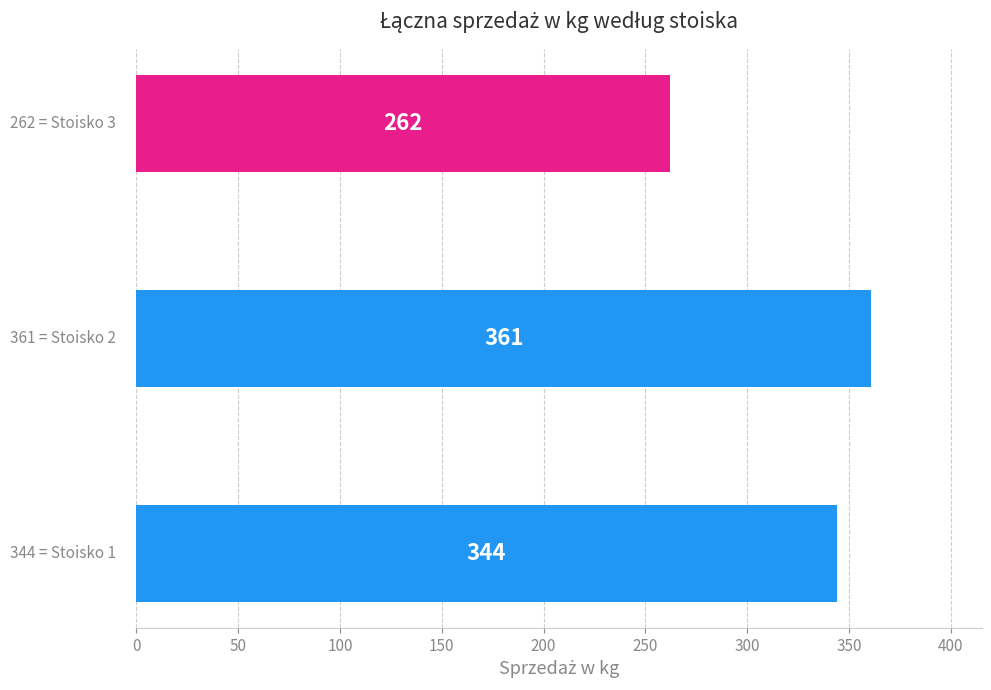

Count the number of data series in this chart.

1